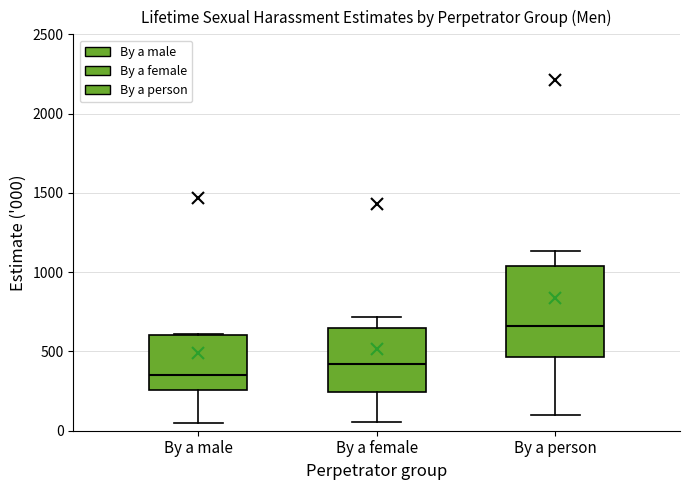

Which box's median line is the lowest?

By a male